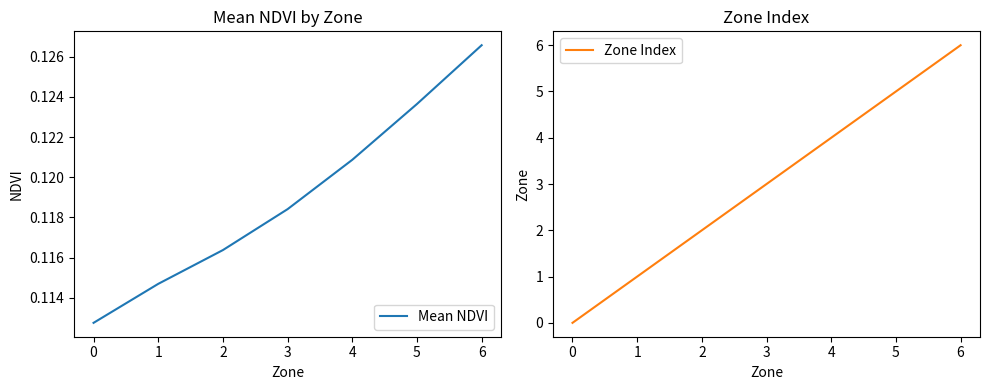

What are all the series names shown in the legend?

Mean NDVI, Zone Index